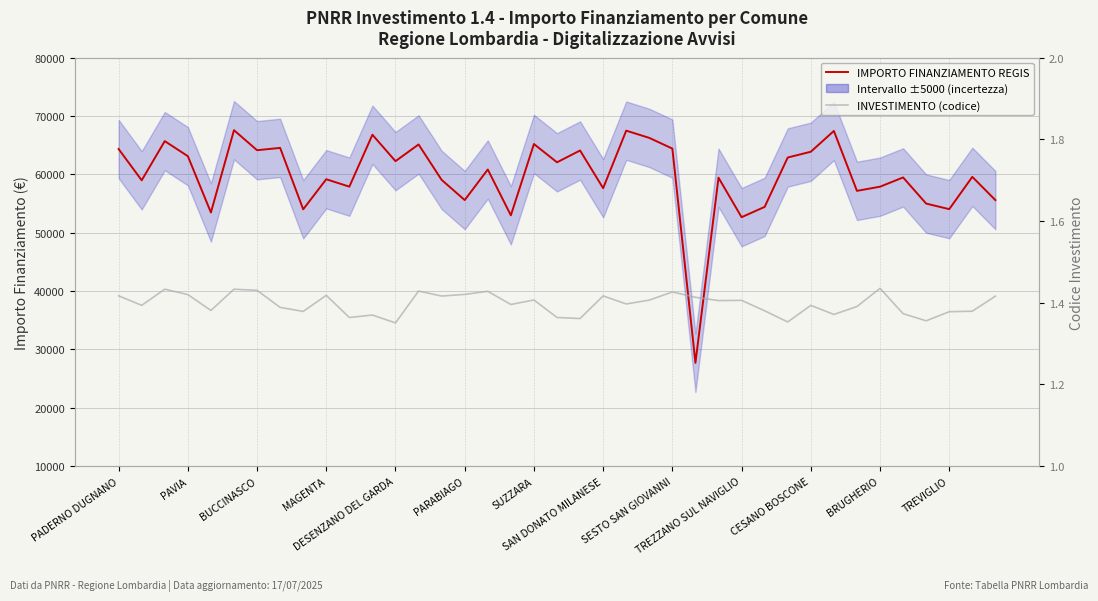

What is the difference between the maximum and minimum values in the INVESTIMENTO (codice) series?

0.1